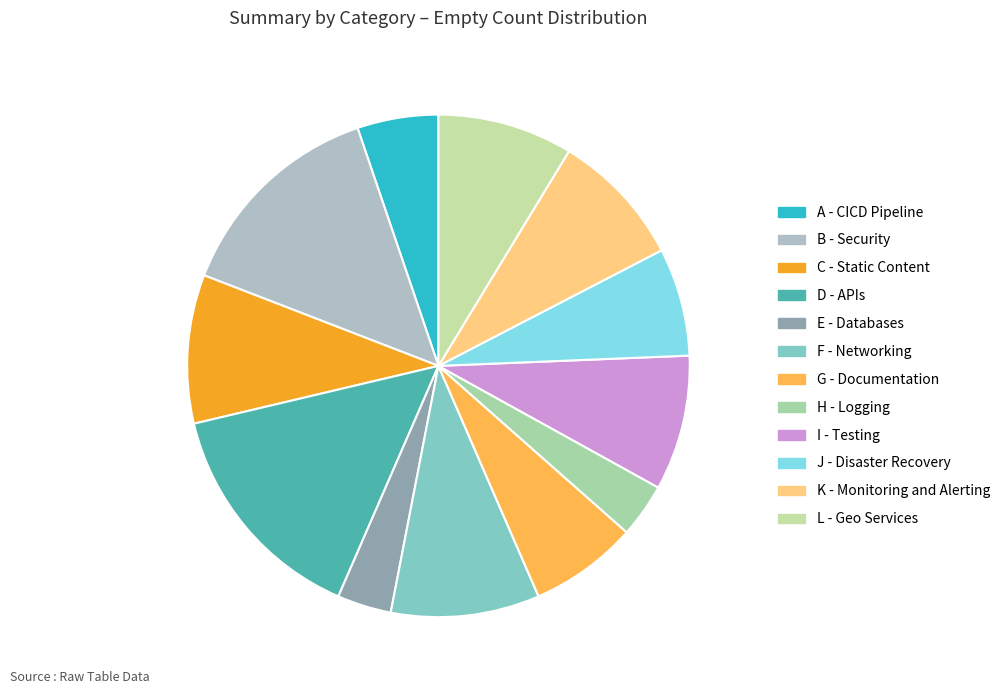

To the nearest percent, what is the average slice percentage?

8%